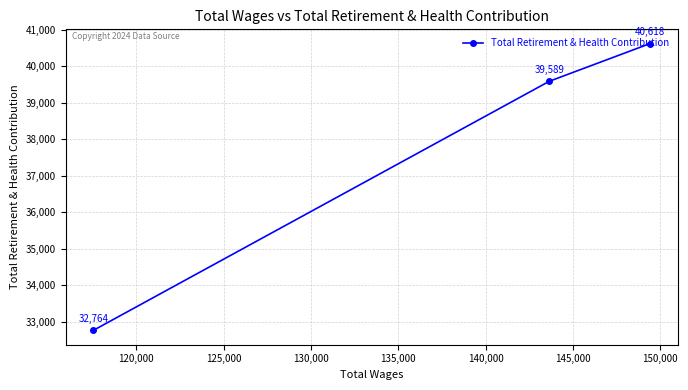

Count the values in the range 32764 to 40618.

3